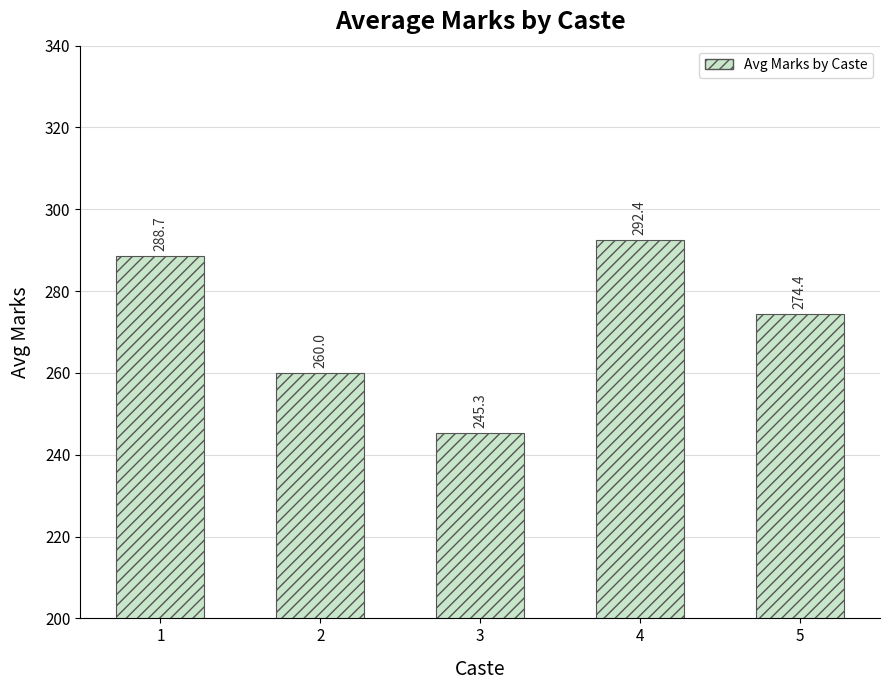

Approximately how many times larger is the value at 3 compared to 5?

0.9